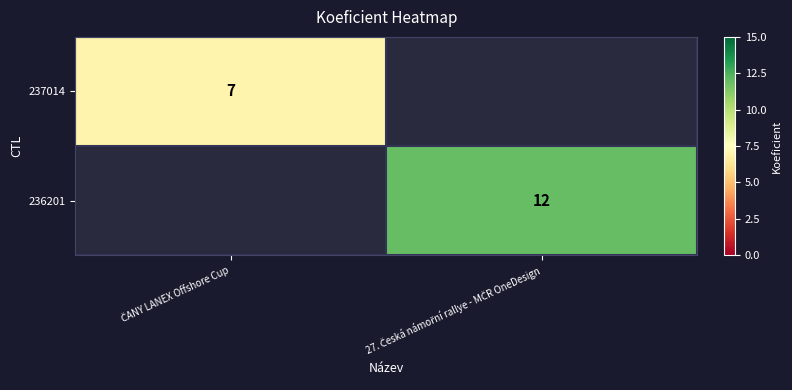

At which category is the sum across all series the highest?

27. Česká námořní rallye - MČR OneDesign